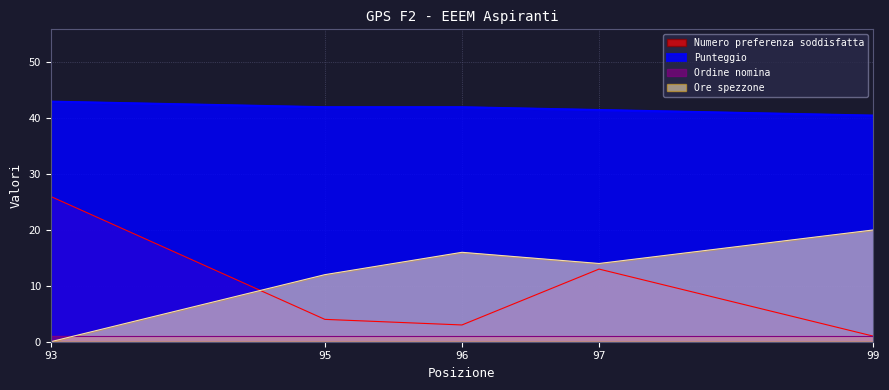

How many lines are shown in the chart?

4